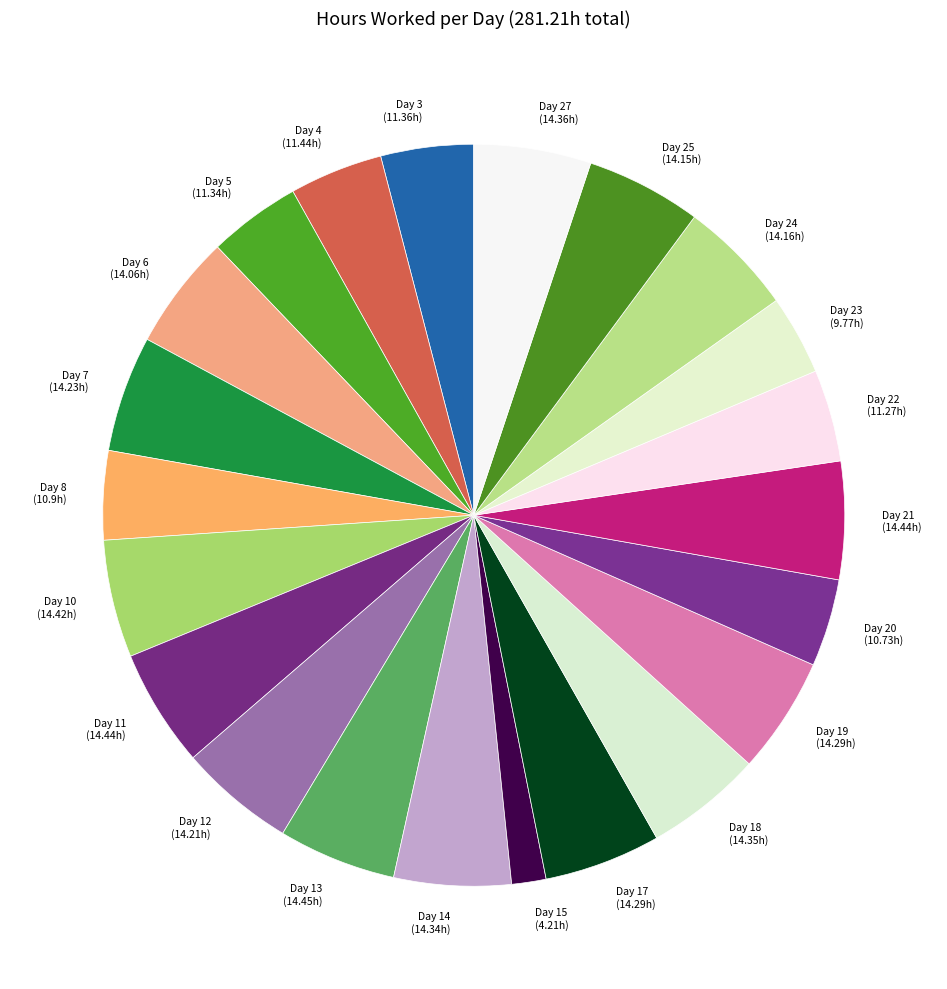

True or false: Day 18 (14.35h) accounts for 1% of the total.

False